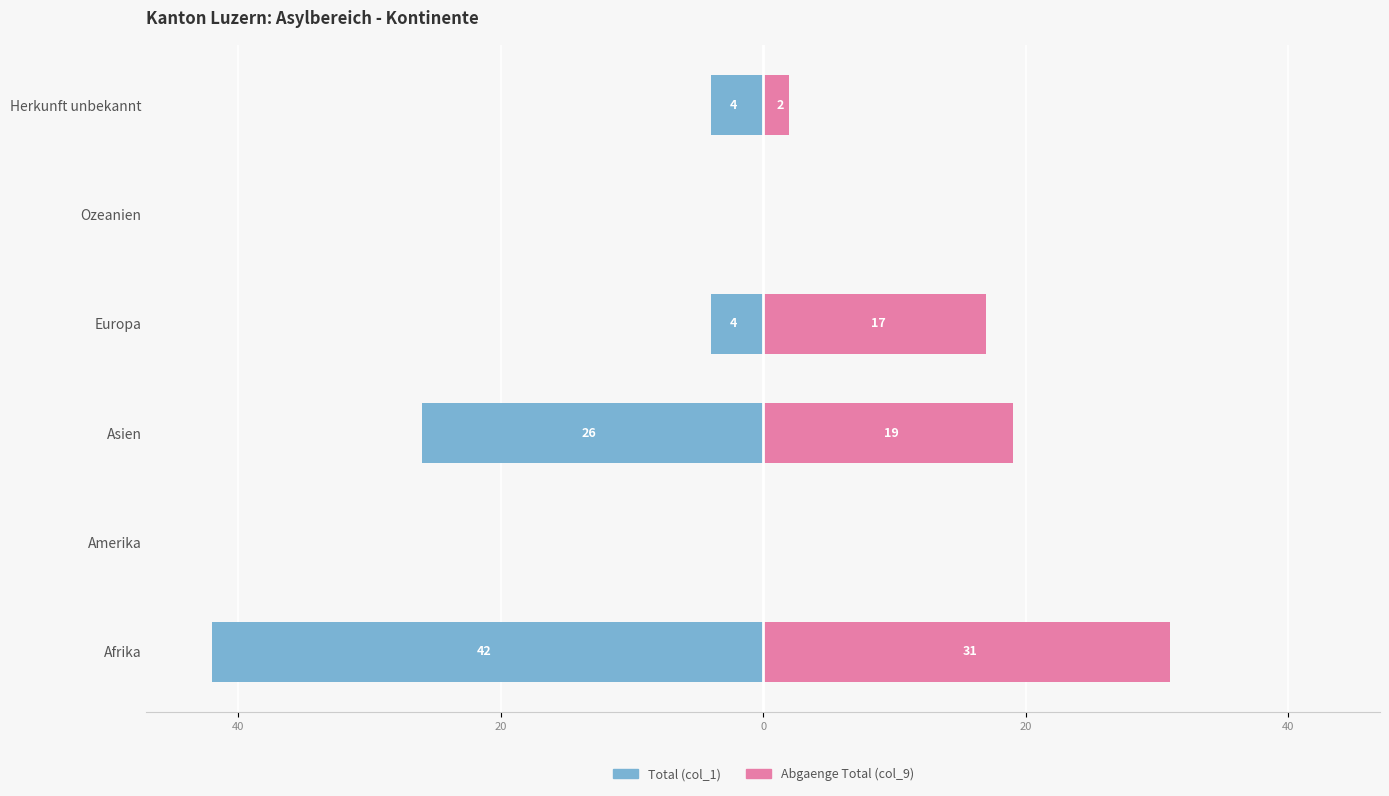

Reading left to right, transcribe all the data shown in this chart.

Total (col_1): -42	0	-26	-4	0	-4
Abgaenge Total (col_9): 31	0	19	17	0	2